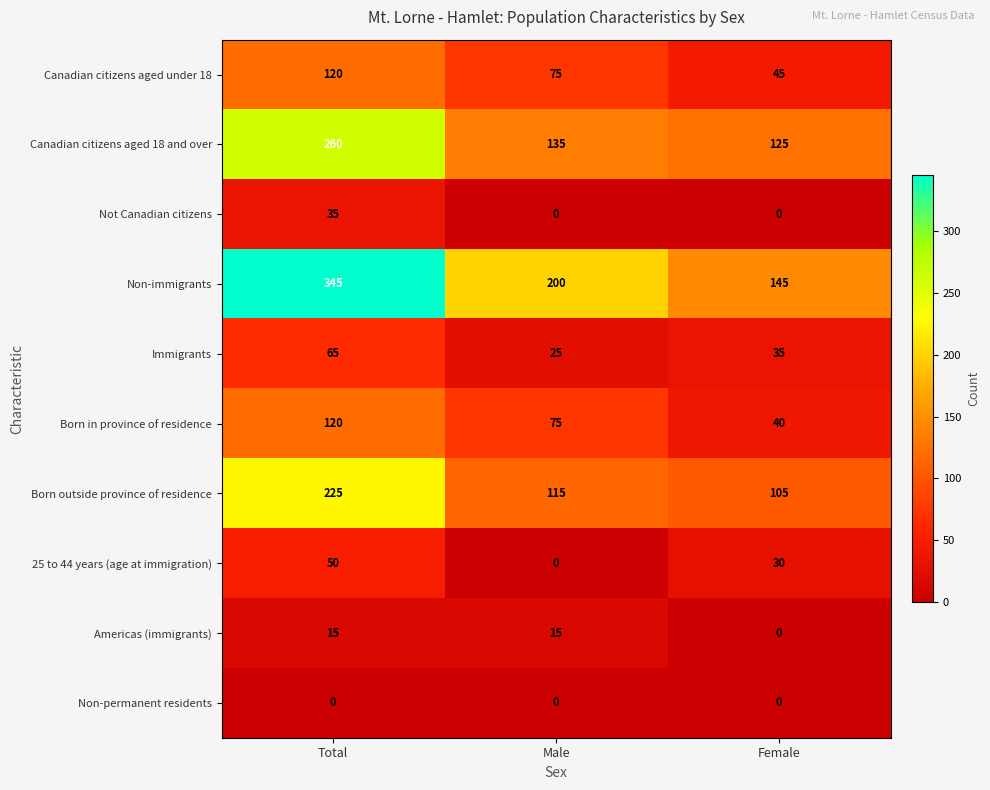

Where does the Immigrants series first go above 35?

Total